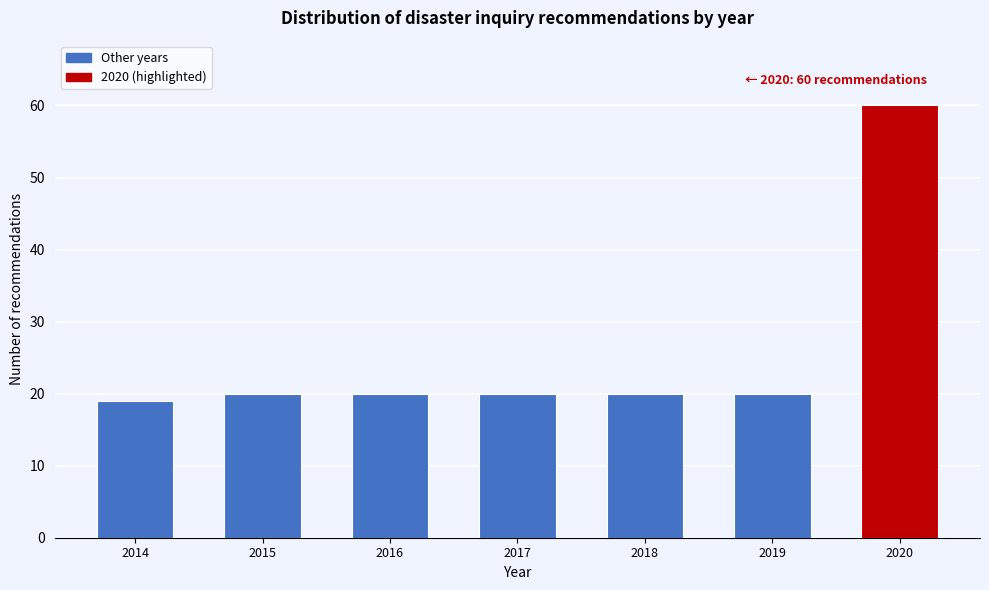

Reading left to right, what are all the values shown in this chart?

2014=19	2015=20	2016=20	2017=20	2018=20	2019=20	2020=60